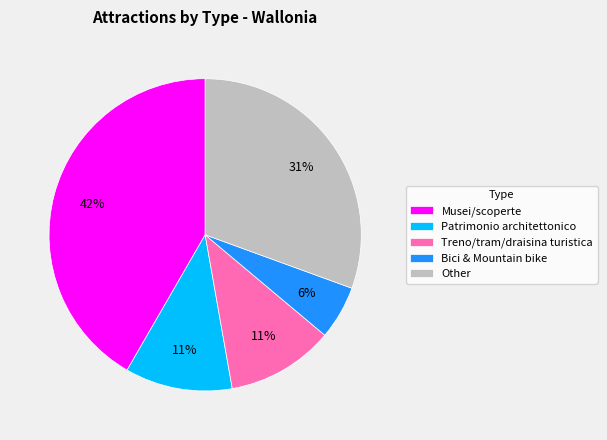

Count the number of slices in the pie.

5